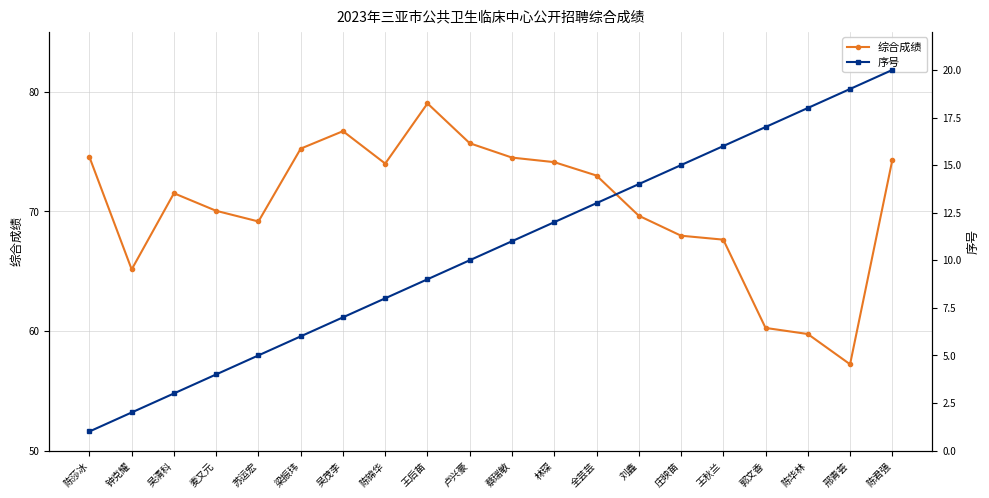

True or false: 序号 and 综合成绩 intersect in this chart.

False